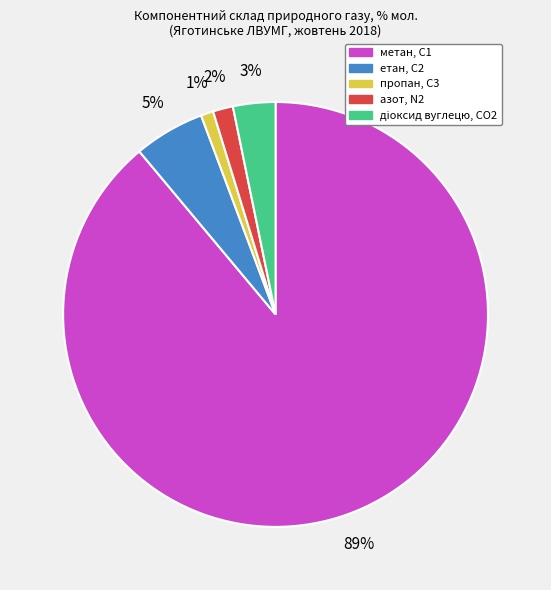

The пропан, С3 slice represents 29% of the pie. True or false?

False